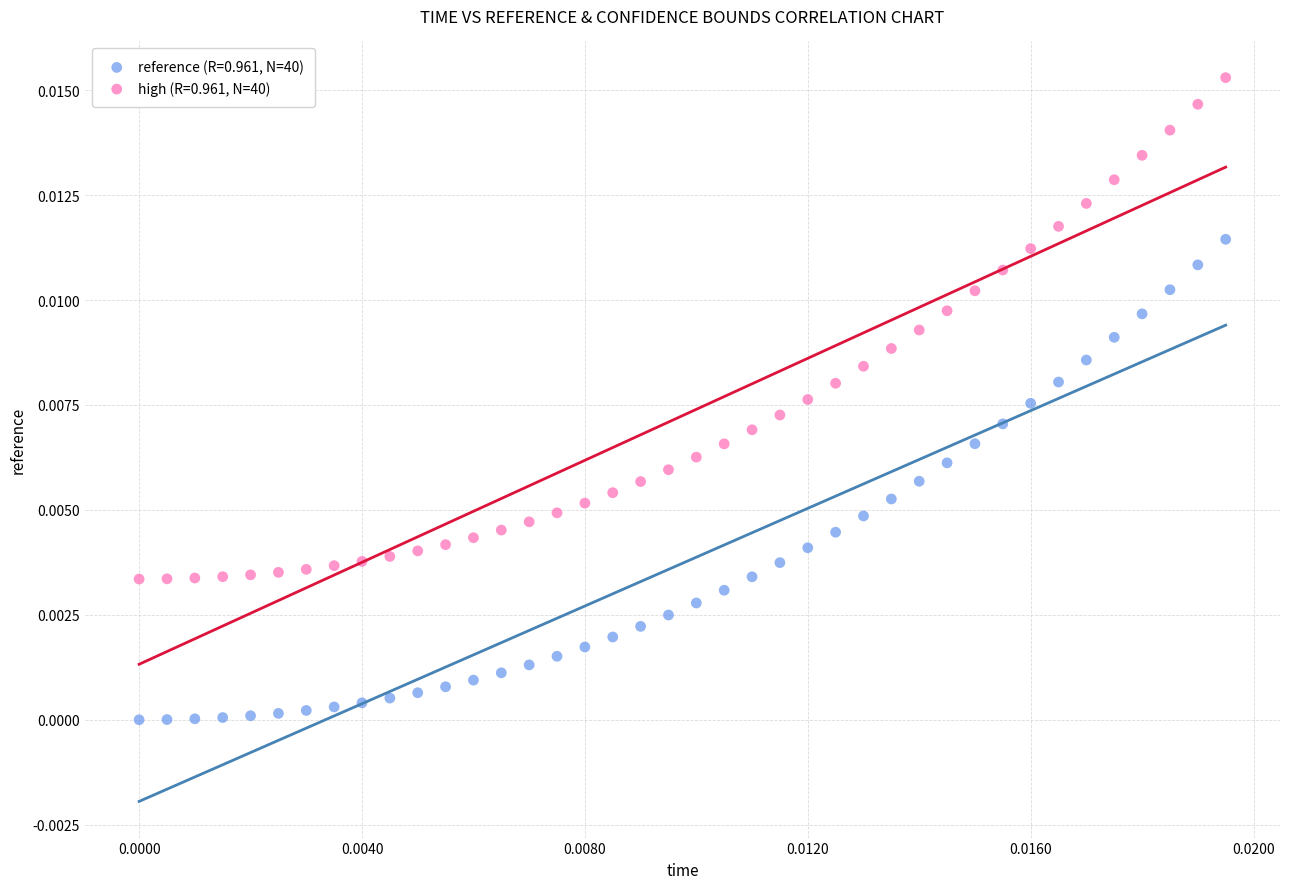

Which series contains the highest Y value?

high (R=0.961, N=40)